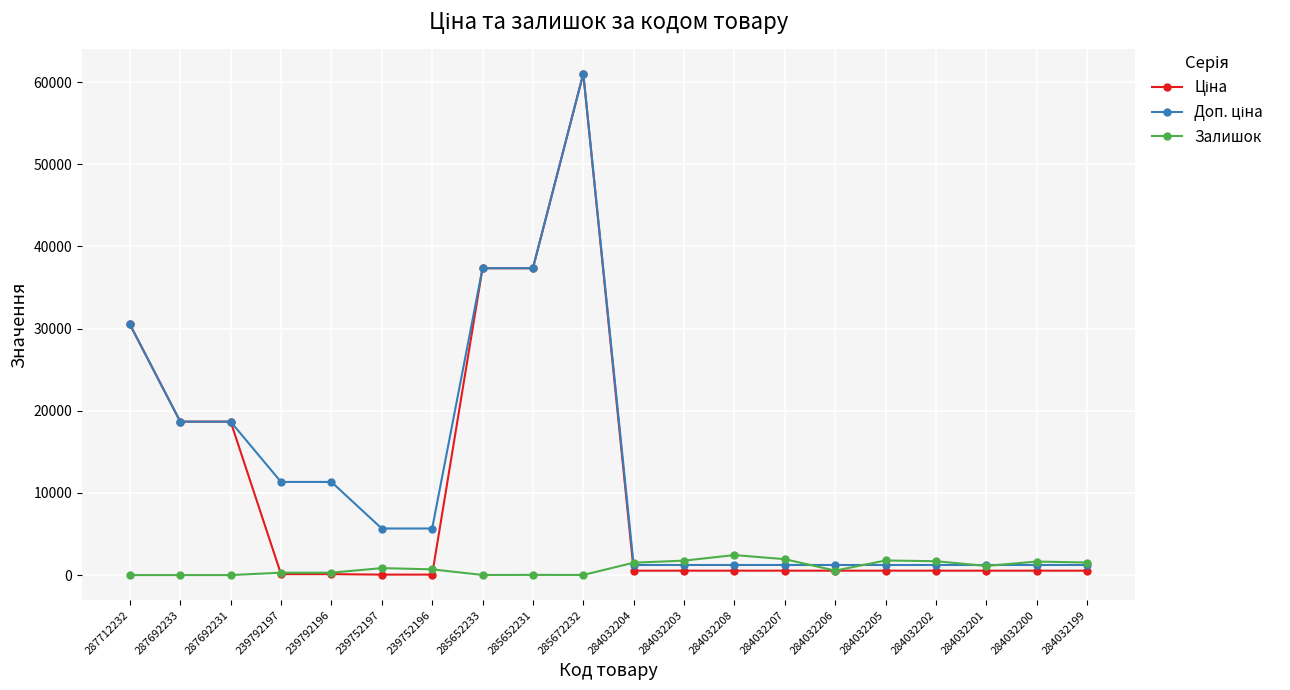

What position from the left is 287692233?

2